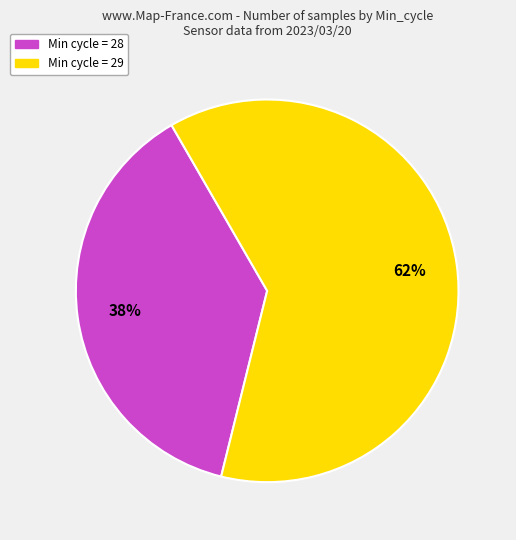

Which category has the smallest portion of the pie?

Min cycle = 28